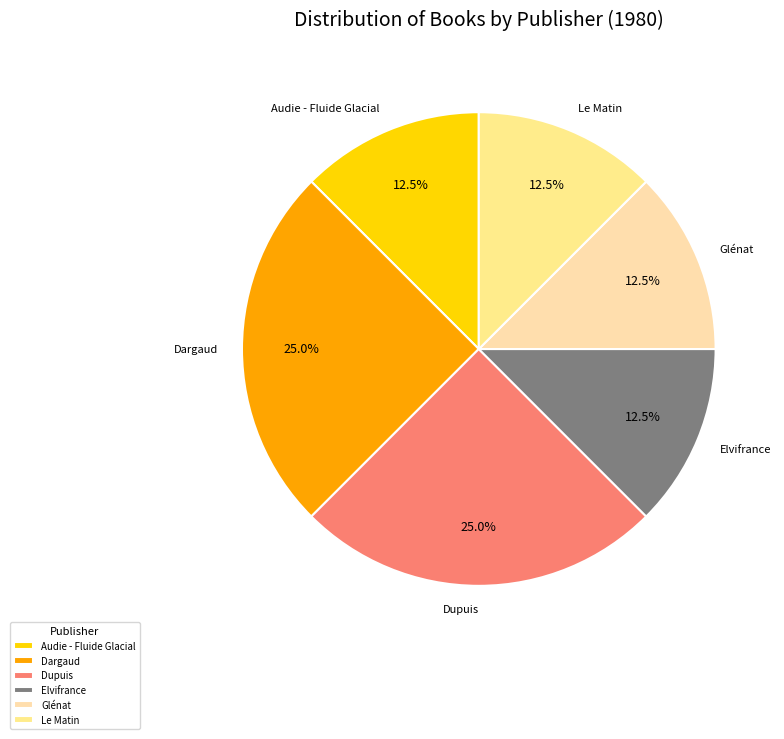

What is the total percentage of Elvifrance and Dargaud?

37.5%